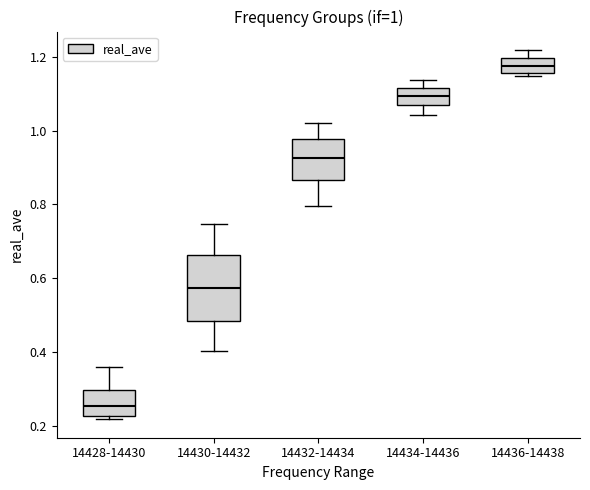

Which box has the lowest median line?

14428-14430